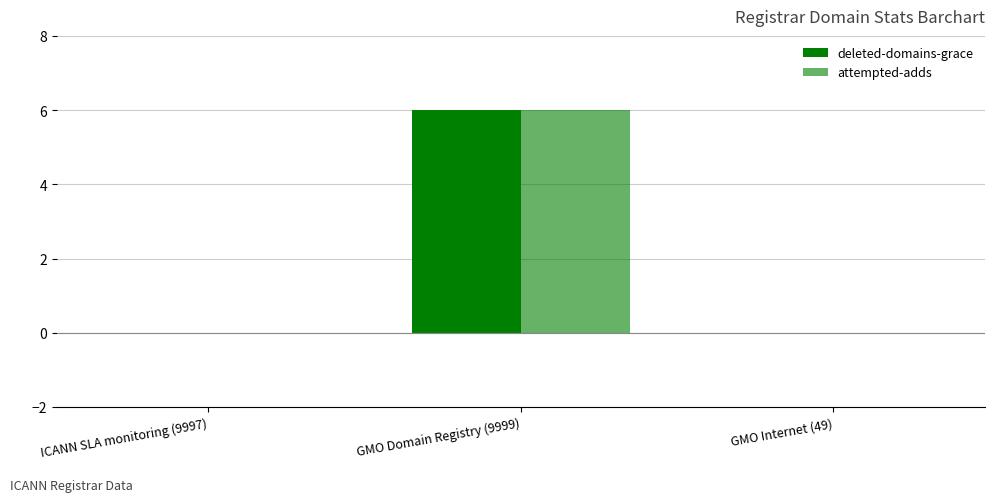

At how many categories does at least one series exceed 5?

1